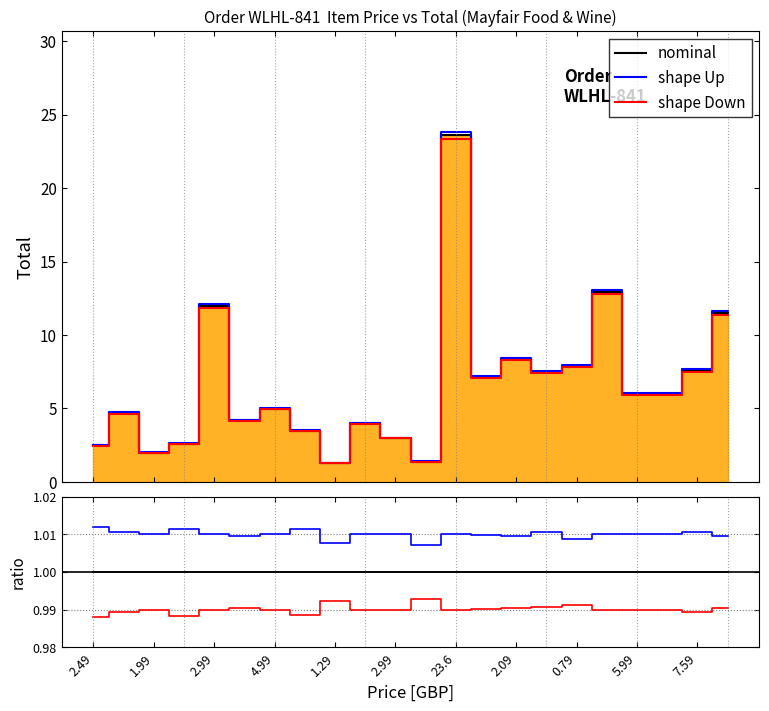

How many categories are shown in the chart?

22